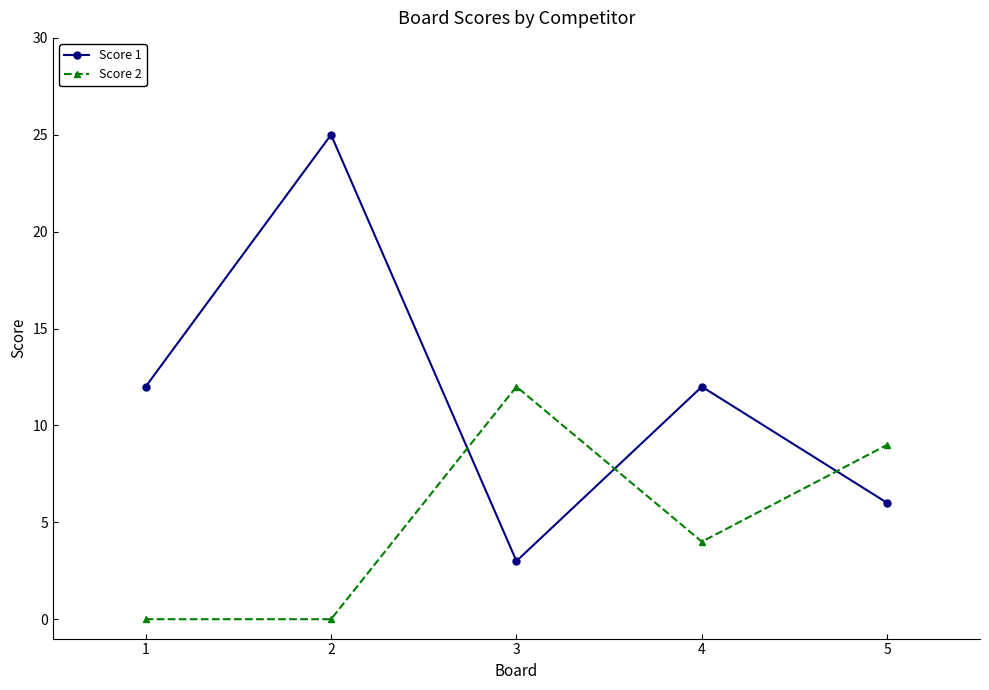

What is the difference between the highest and lowest values at 3?

9